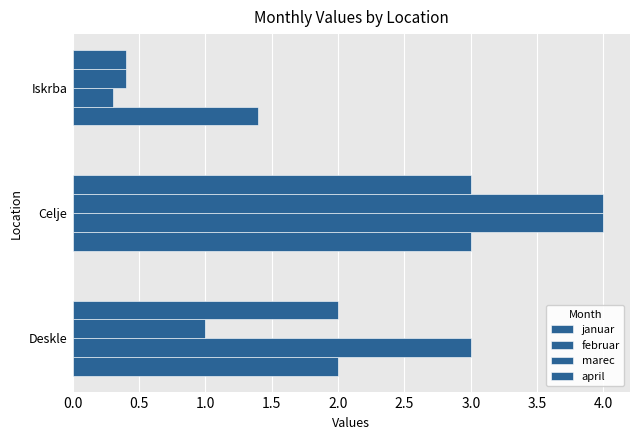

How many series are shown in this chart?

4